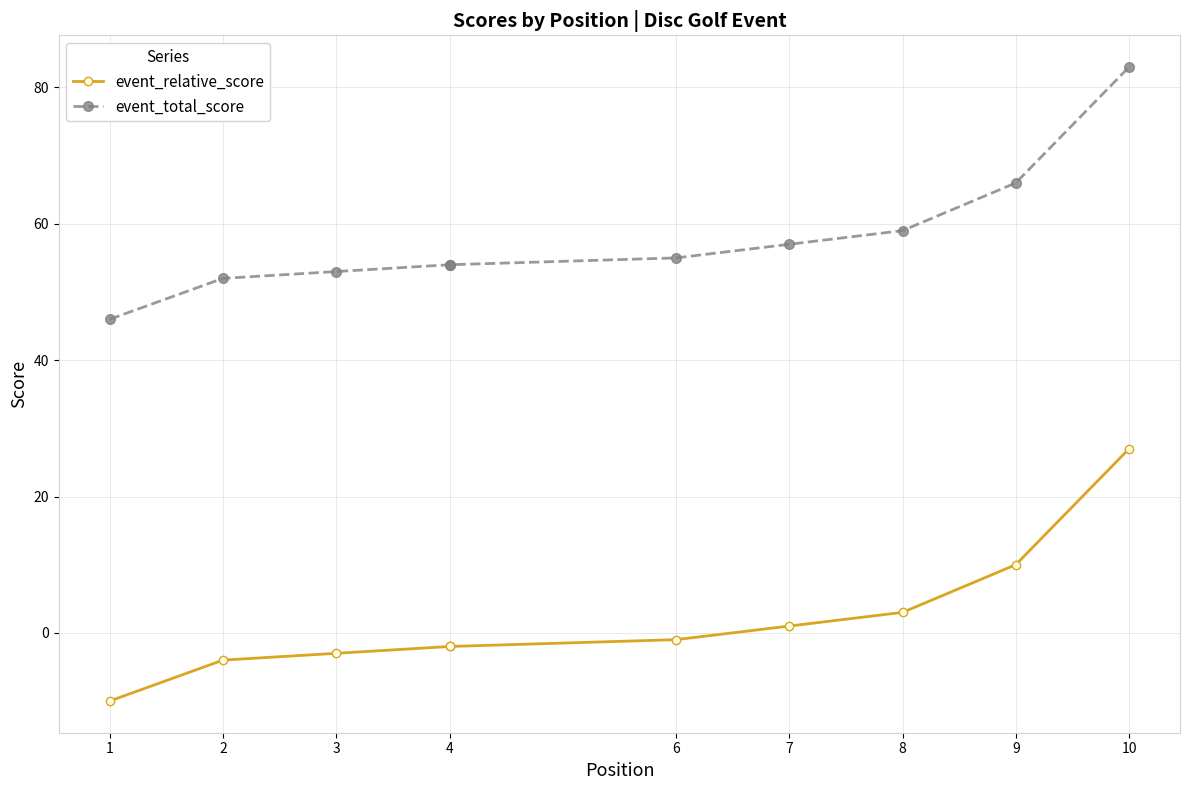

True or false: event_relative_score and event_total_score intersect in this chart.

False